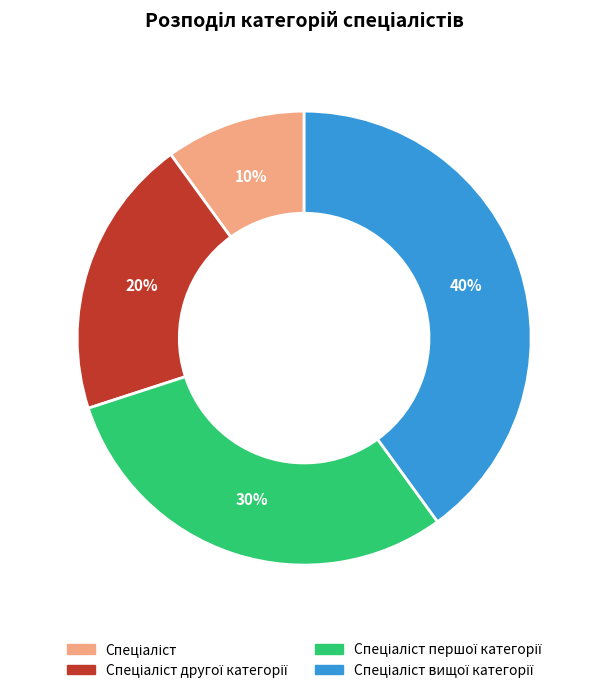

Does any single category account for the majority?

No